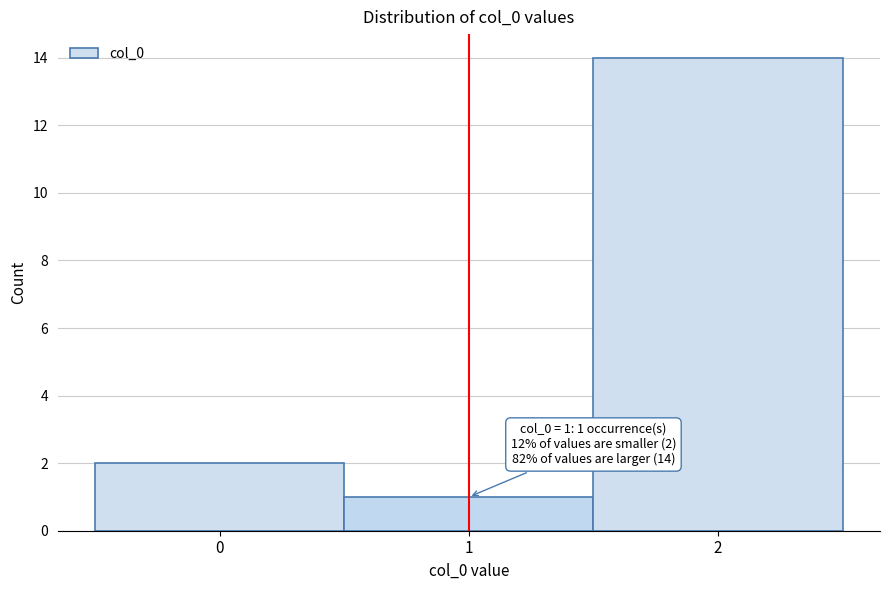

Over which range of the x-axis is the bar tallest?

1.5 to 2.5